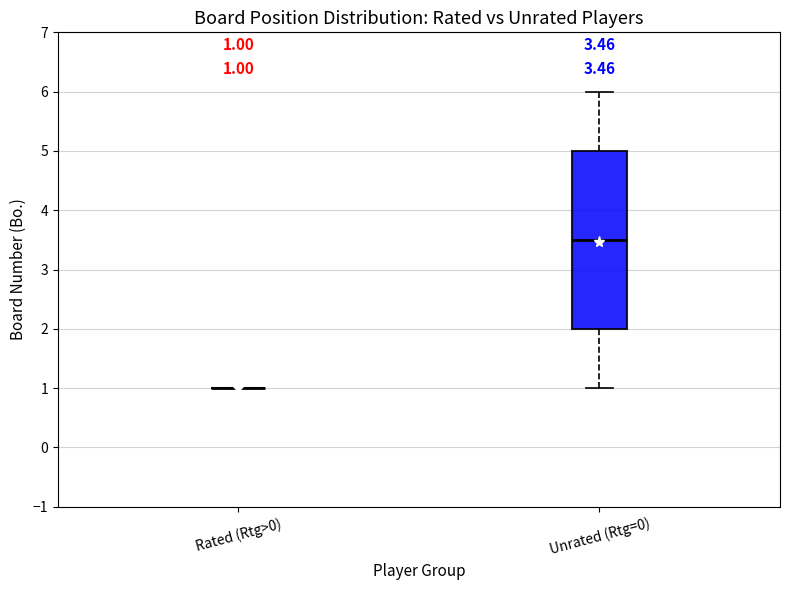

Comparing the boxes themselves (not the whiskers), which one is the tallest?

Unrated (Rtg=0)